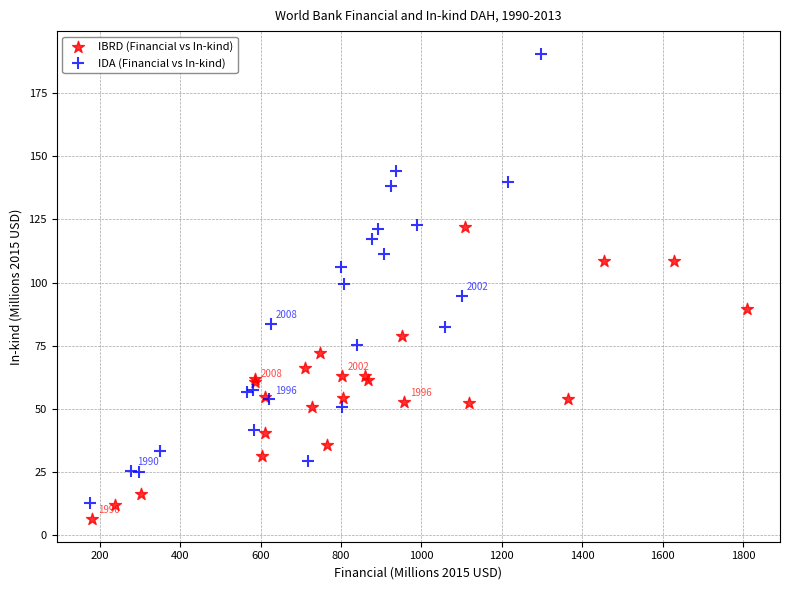

Which series contains the highest Y value?

IDA (Financial vs In-kind)